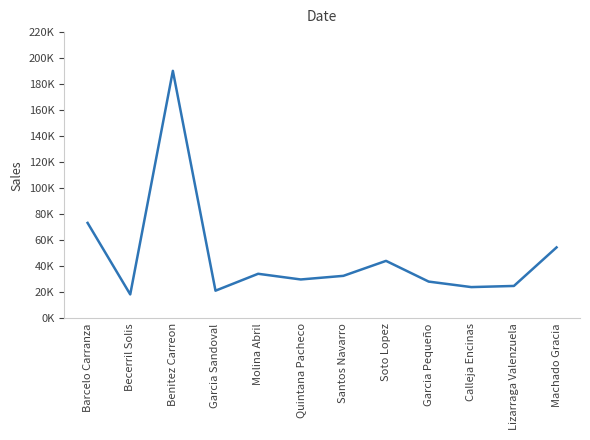

Reading right to left, list all the values displayed in this chart.

54549.5	24930.2	24049.8	28280.8	44199.2	32695.1	29909.2	34280.2	21290.7	190229.5	18425.6	73374.2